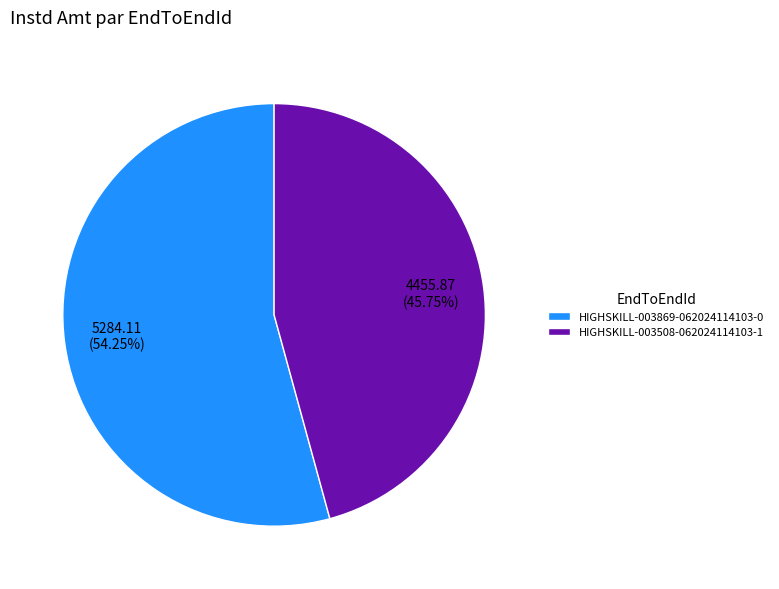

To the nearest percent, what portion does HIGHSKILL-003869-062024114103-0 represent?

54%